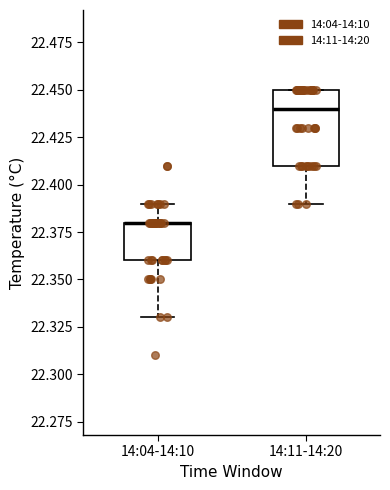

Reading left to right, transcribe this box plot: for each box, give where its median line is, the range the box spans, and where its two whiskers end, as read against the y-axis. The values are not printed on the chart, so give them approximately, as read against the axis.

14:04-14:10: median 22.38 (drawn on the box's upper edge), box 22.36 to 22.38, whiskers 22.33 to 22.39
14:11-14:20: median 22.44, box 22.41 to 22.45, whiskers 22.39 to 22.45